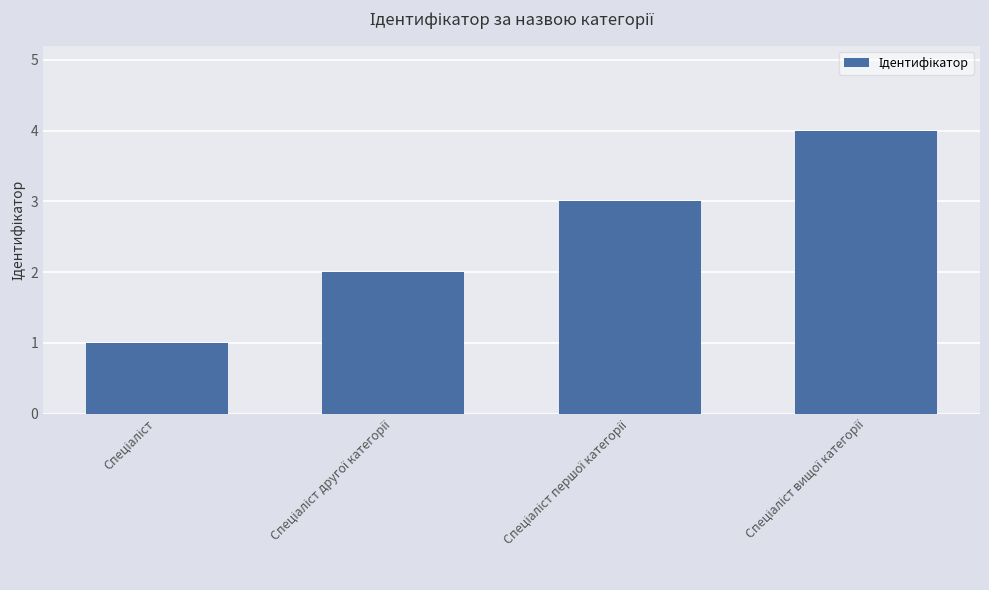

How many series are shown in this chart?

1